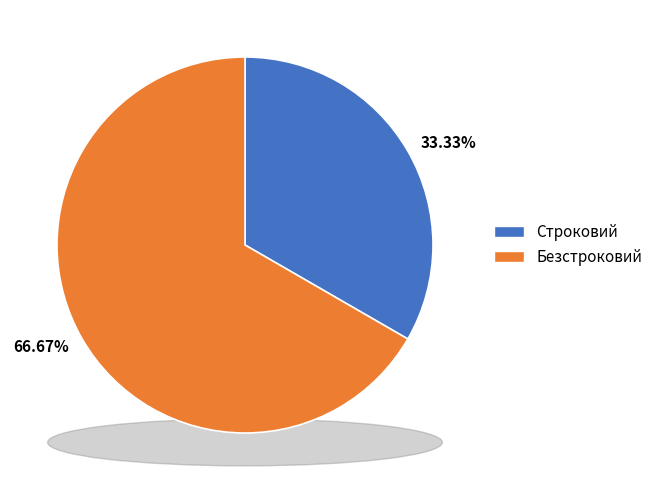

Is it true that Строковий is 23% of the pie?

False